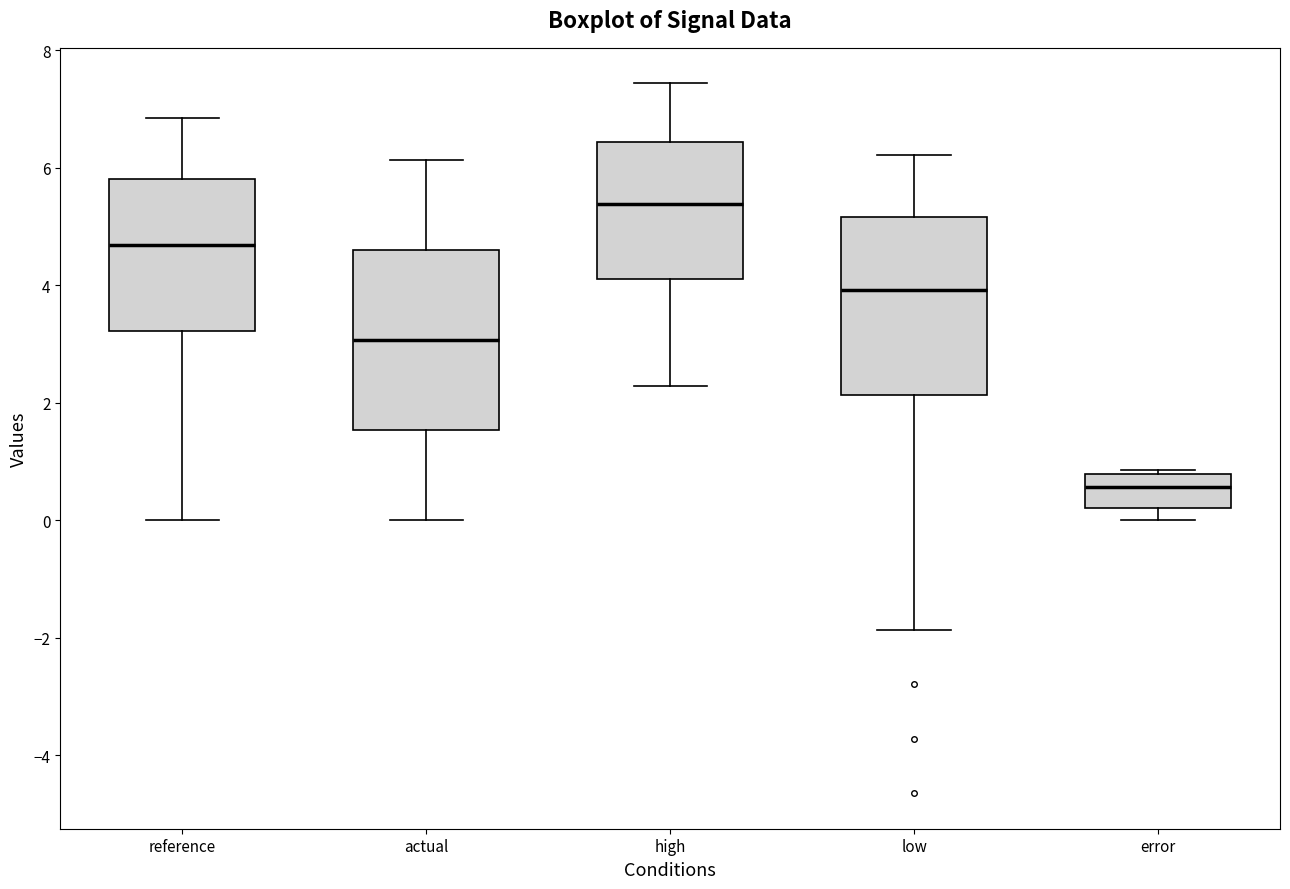

Reading left to right, transcribe this box plot: for each box, give where its median line is, the range the box spans, and where its two whiskers end, as read against the y-axis. The values are not printed on the chart, so give them approximately, as read against the axis.

reference: median 4.6, box 3.2 to 5.8, whiskers 0.0 to 6.8
actual: median 3.0, box 1.6 to 4.6, whiskers 0.0 to 6.2
high: median 5.4, box 4.2 to 6.4, whiskers 2.2 to 7.4
low: median 4.0, box 2.2 to 5.2, whiskers -1.8 to 6.2
error: median 0.6, box 0.2 to 0.8, whiskers 0.0 to 0.8 (just above the box's upper edge)